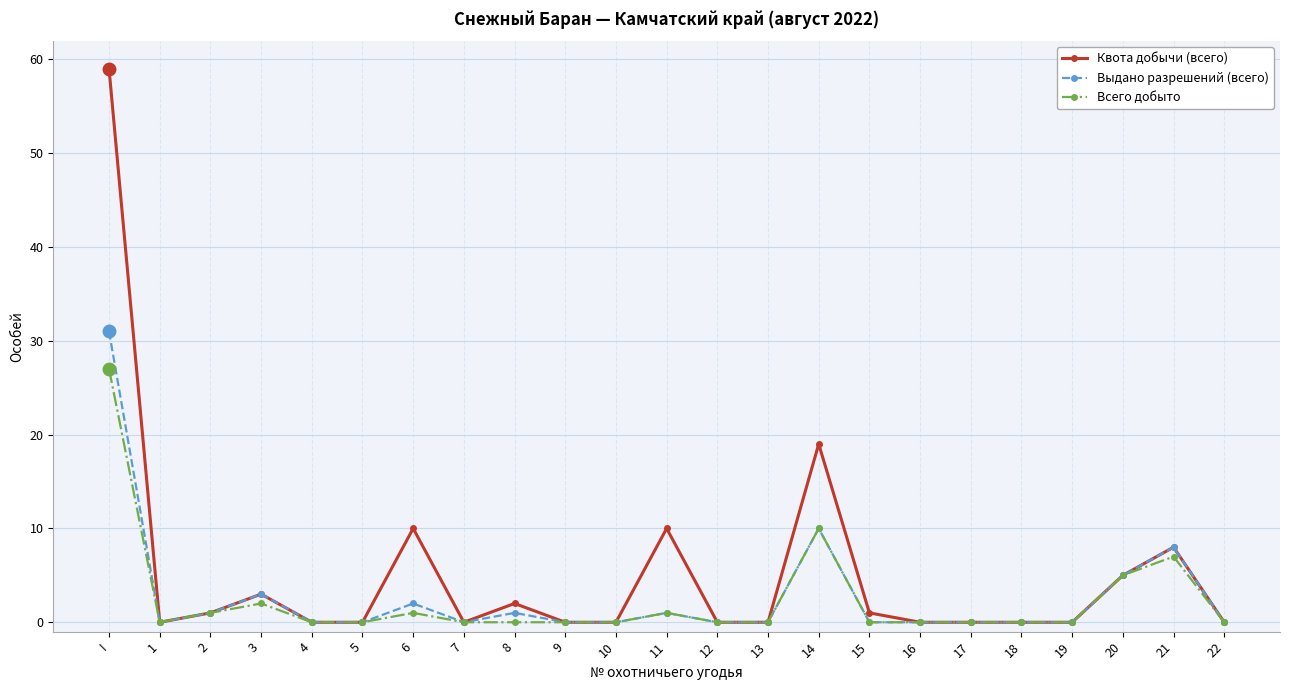

Is the value of Выдано разрешений (всего) at 21 greater than the value of Всего добыто at 18?

Yes